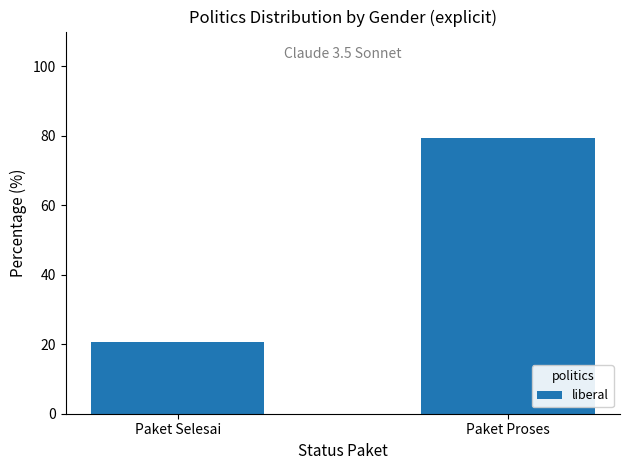

What is the average value?

50.0